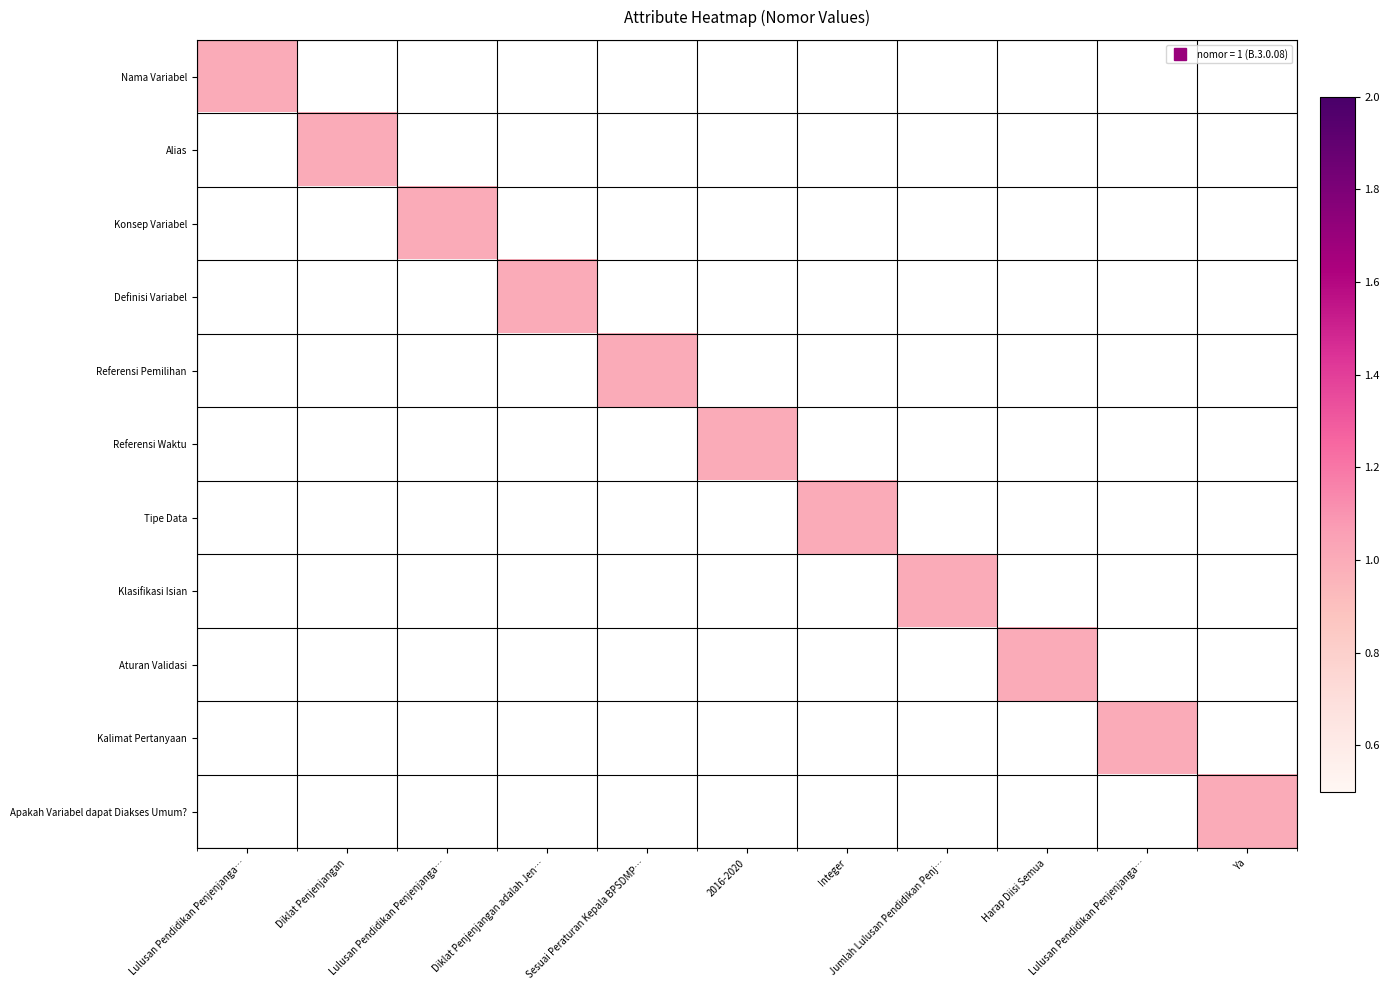

Reading right to left, what are all the values shown in this chart?

Nama Variabel: Ya=0	Lulusan Pendidikan Penjenjanga…=0	Harap Diisi Semua=0	Jumlah Lulusan Pendidikan Penj…=0	Integer=0	2016-2020=0	Sesuai Peraturan Kepala BPSDMP…=0	Diklat Penjenjangan adalah Jen…=0	Lulusan Pendidikan Penjenjanga…=0	Diklat Penjenjangan=0	Lulusan Pendidikan Penjenjanga…=1
Alias: Ya=0	Lulusan Pendidikan Penjenjanga…=0	Harap Diisi Semua=0	Jumlah Lulusan Pendidikan Penj…=0	Integer=0	2016-2020=0	Sesuai Peraturan Kepala BPSDMP…=0	Diklat Penjenjangan adalah Jen…=0	Lulusan Pendidikan Penjenjanga…=0	Diklat Penjenjangan=1	Lulusan Pendidikan Penjenjanga…=0
Konsep Variabel: Ya=0	Lulusan Pendidikan Penjenjanga…=0	Harap Diisi Semua=0	Jumlah Lulusan Pendidikan Penj…=0	Integer=0	2016-2020=0	Sesuai Peraturan Kepala BPSDMP…=0	Diklat Penjenjangan adalah Jen…=0	Lulusan Pendidikan Penjenjanga…=1	Diklat Penjenjangan=0	Lulusan Pendidikan Penjenjanga…=0
Definisi Variabel: Ya=0	Lulusan Pendidikan Penjenjanga…=0	Harap Diisi Semua=0	Jumlah Lulusan Pendidikan Penj…=0	Integer=0	2016-2020=0	Sesuai Peraturan Kepala BPSDMP…=0	Diklat Penjenjangan adalah Jen…=1	Lulusan Pendidikan Penjenjanga…=0	Diklat Penjenjangan=0	Lulusan Pendidikan Penjenjanga…=0
Referensi Pemilihan: Ya=0	Lulusan Pendidikan Penjenjanga…=0	Harap Diisi Semua=0	Jumlah Lulusan Pendidikan Penj…=0	Integer=0	2016-2020=0	Sesuai Peraturan Kepala BPSDMP…=1	Diklat Penjenjangan adalah Jen…=0	Lulusan Pendidikan Penjenjanga…=0	Diklat Penjenjangan=0	Lulusan Pendidikan Penjenjanga…=0
Referensi Waktu: Ya=0	Lulusan Pendidikan Penjenjanga…=0	Harap Diisi Semua=0	Jumlah Lulusan Pendidikan Penj…=0	Integer=0	2016-2020=1	Sesuai Peraturan Kepala BPSDMP…=0	Diklat Penjenjangan adalah Jen…=0	Lulusan Pendidikan Penjenjanga…=0	Diklat Penjenjangan=0	Lulusan Pendidikan Penjenjanga…=0
Tipe Data: Ya=0	Lulusan Pendidikan Penjenjanga…=0	Harap Diisi Semua=0	Jumlah Lulusan Pendidikan Penj…=0	Integer=1	2016-2020=0	Sesuai Peraturan Kepala BPSDMP…=0	Diklat Penjenjangan adalah Jen…=0	Lulusan Pendidikan Penjenjanga…=0	Diklat Penjenjangan=0	Lulusan Pendidikan Penjenjanga…=0
Klasifikasi Isian: Ya=0	Lulusan Pendidikan Penjenjanga…=0	Harap Diisi Semua=0	Jumlah Lulusan Pendidikan Penj…=1	Integer=0	2016-2020=0	Sesuai Peraturan Kepala BPSDMP…=0	Diklat Penjenjangan adalah Jen…=0	Lulusan Pendidikan Penjenjanga…=0	Diklat Penjenjangan=0	Lulusan Pendidikan Penjenjanga…=0
Aturan Validasi: Ya=0	Lulusan Pendidikan Penjenjanga…=0	Harap Diisi Semua=1	Jumlah Lulusan Pendidikan Penj…=0	Integer=0	2016-2020=0	Sesuai Peraturan Kepala BPSDMP…=0	Diklat Penjenjangan adalah Jen…=0	Lulusan Pendidikan Penjenjanga…=0	Diklat Penjenjangan=0	Lulusan Pendidikan Penjenjanga…=0
Kalimat Pertanyaan: Ya=0	Lulusan Pendidikan Penjenjanga…=1	Harap Diisi Semua=0	Jumlah Lulusan Pendidikan Penj…=0	Integer=0	2016-2020=0	Sesuai Peraturan Kepala BPSDMP…=0	Diklat Penjenjangan adalah Jen…=0	Lulusan Pendidikan Penjenjanga…=0	Diklat Penjenjangan=0	Lulusan Pendidikan Penjenjanga…=0
Apakah Variabel dapat Diakses Umum?: Ya=1	Lulusan Pendidikan Penjenjanga…=0	Harap Diisi Semua=0	Jumlah Lulusan Pendidikan Penj…=0	Integer=0	2016-2020=0	Sesuai Peraturan Kepala BPSDMP…=0	Diklat Penjenjangan adalah Jen…=0	Lulusan Pendidikan Penjenjanga…=0	Diklat Penjenjangan=0	Lulusan Pendidikan Penjenjanga…=0